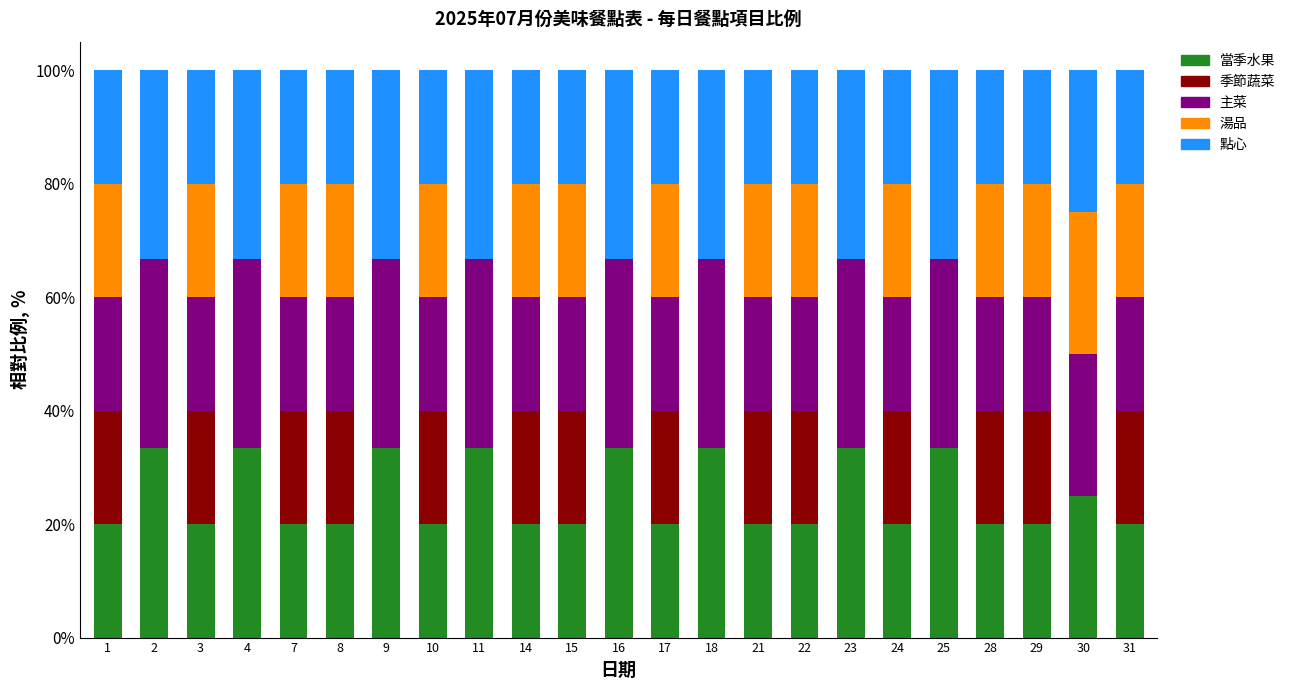

Is it true that 當季水果 equals 28.3 at 29?

False